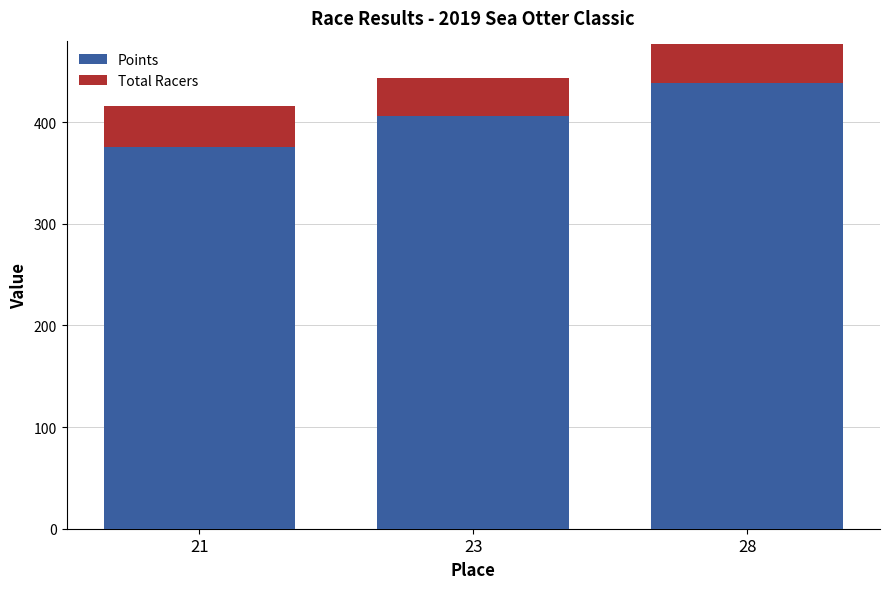

How many bars are there in total?

3